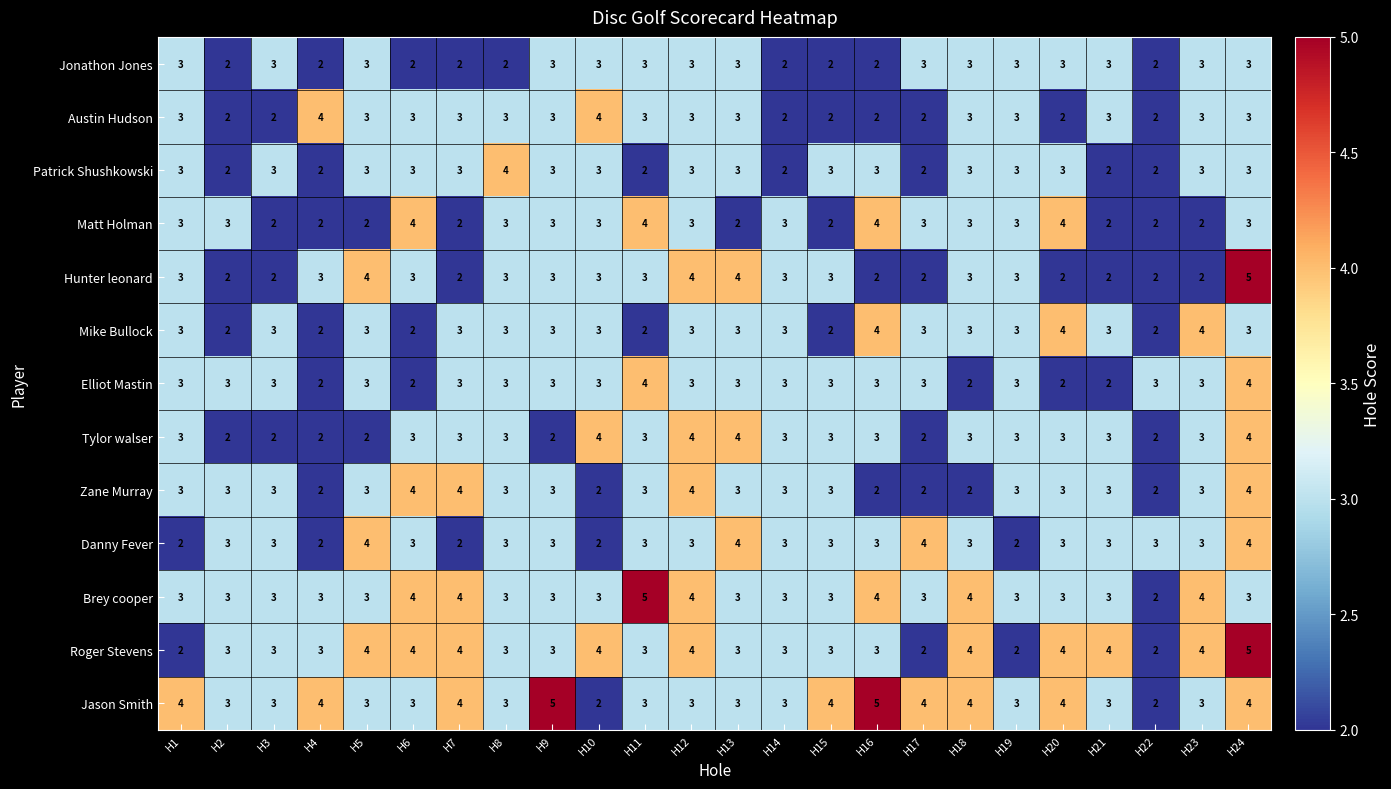

How many series are shown in this chart?

13